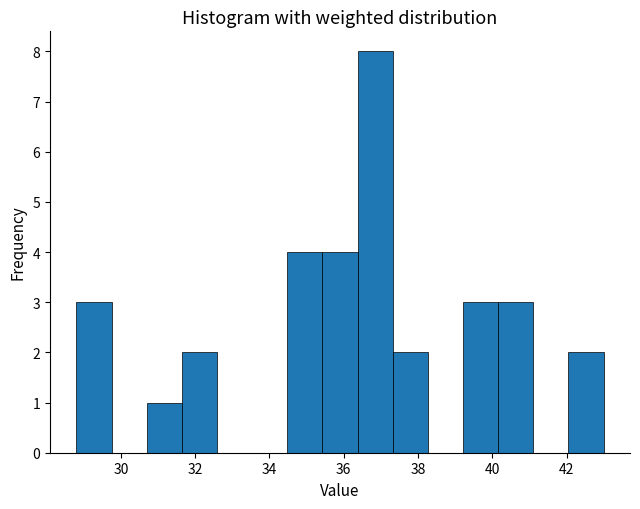

Reading left to right, list every bar in this chart as the range it spans on the x-axis followed by its height. Neither the bar edges nor the heights are printed on the chart, so give them approximately, as read against the axes.

28.8 to 29.8: 3
29.8 to 30.6: 0
30.6 to 31.6: 1
31.6 to 32.6: 2
32.6 to 33.6: 0
33.6 to 34.4: 0
34.4 to 35.4: 4
35.4 to 36.4: 4
36.4 to 37.4: 8
37.4 to 38.2: 2
38.2 to 39.2: 0
39.2 to 40.2: 3
40.2 to 41.2: 3
41.2 to 42.0: 0
42.0 to 43.0: 2